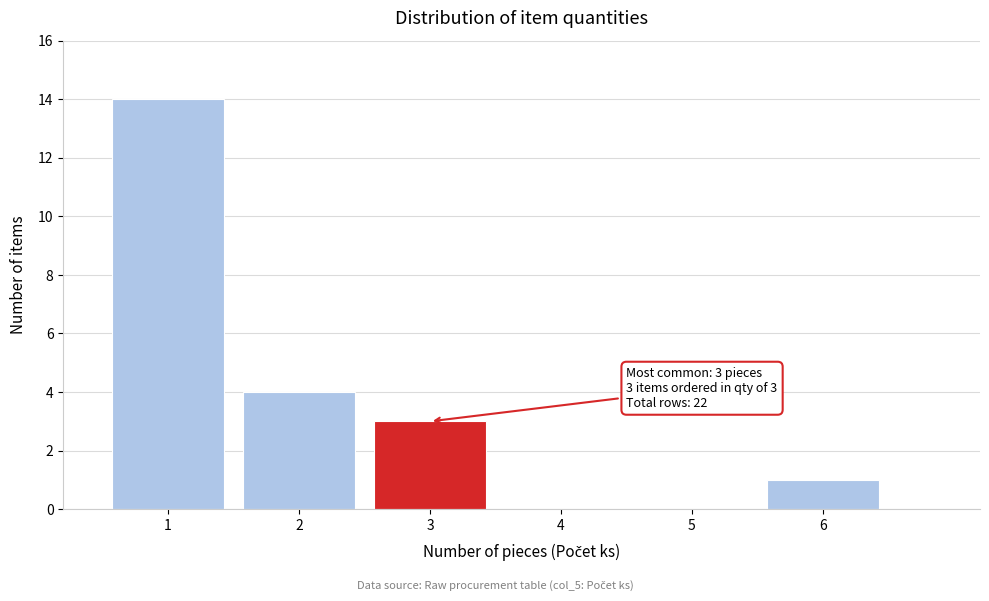

Reading left to right, transcribe all the data shown in this chart.

1=14	2=4	3=3	4=0	5=0	6=1